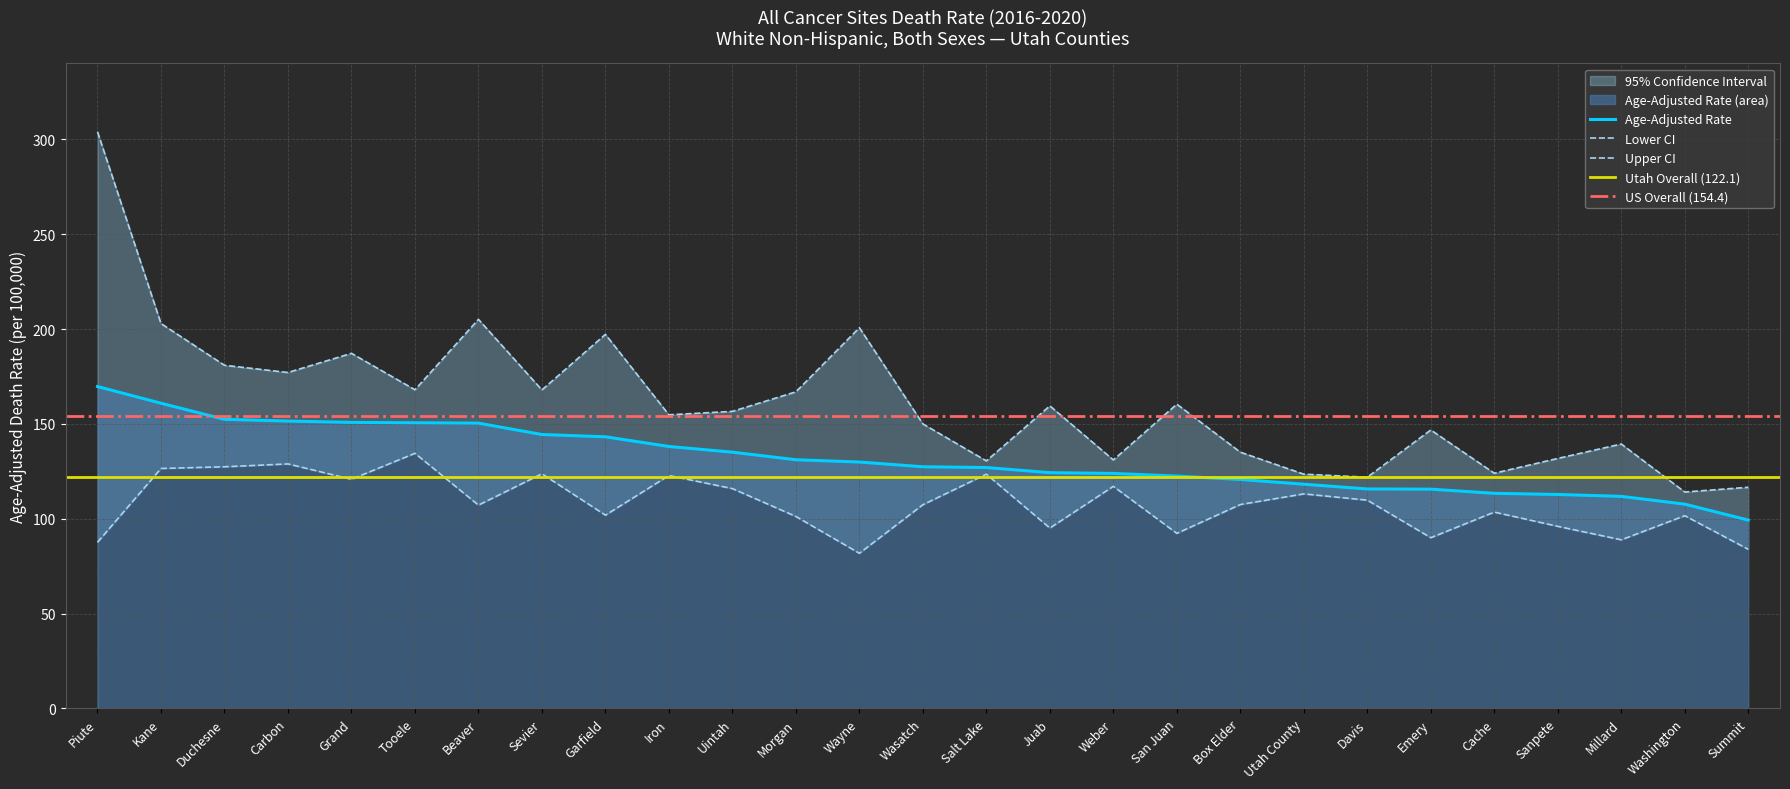

The Upper CI series shows 446.5 at Piute. True or false?

False